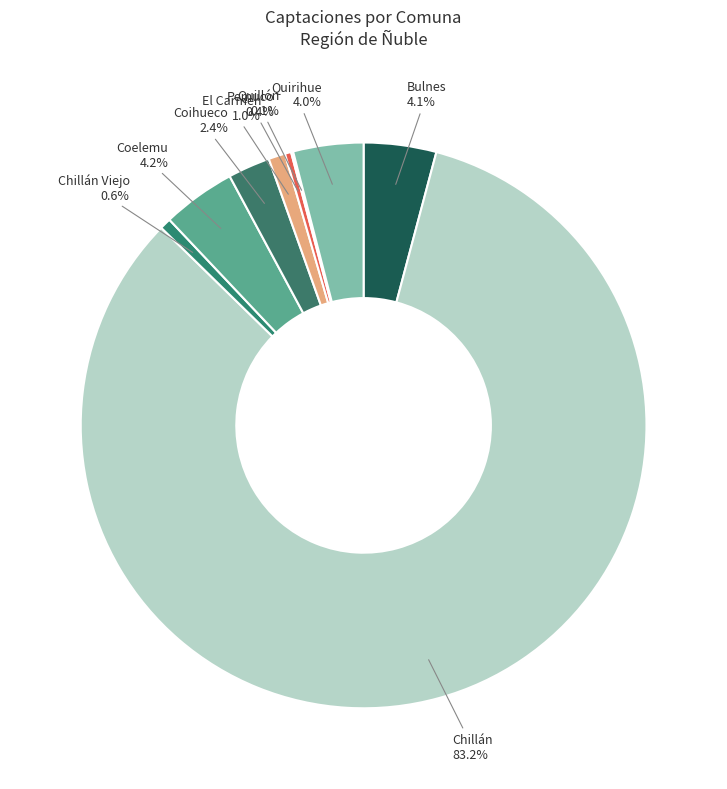

How many segments does this pie chart have?

9